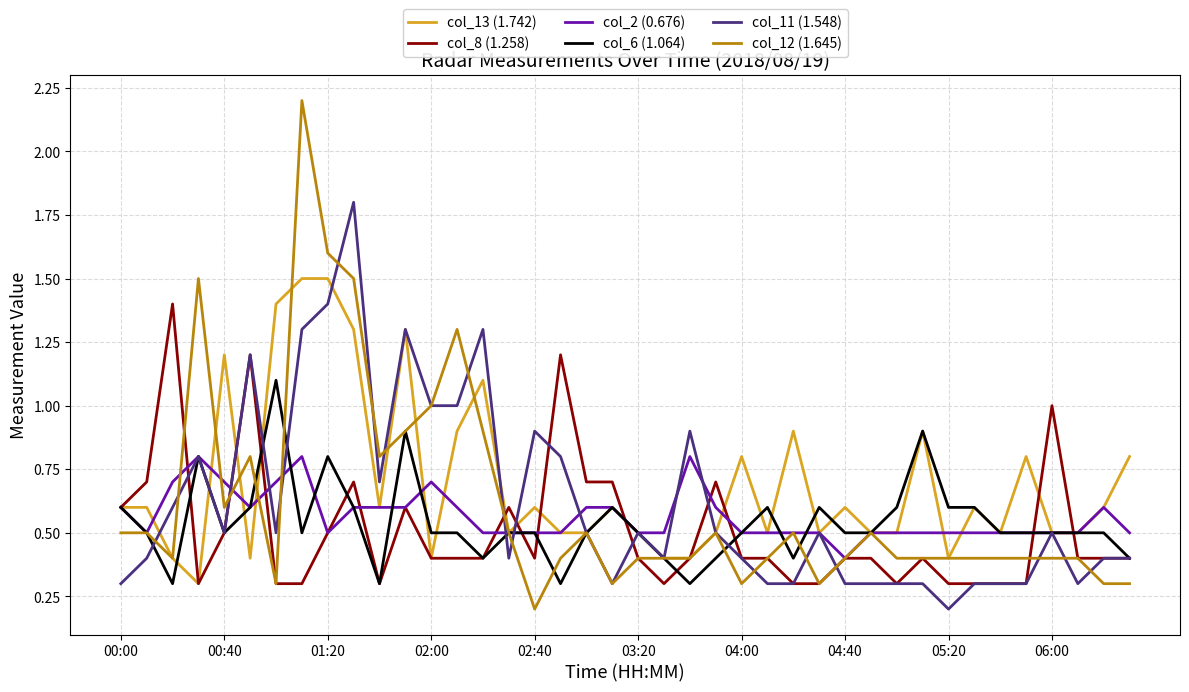

Which series has the largest total across all categories?

col_13 (1.742)